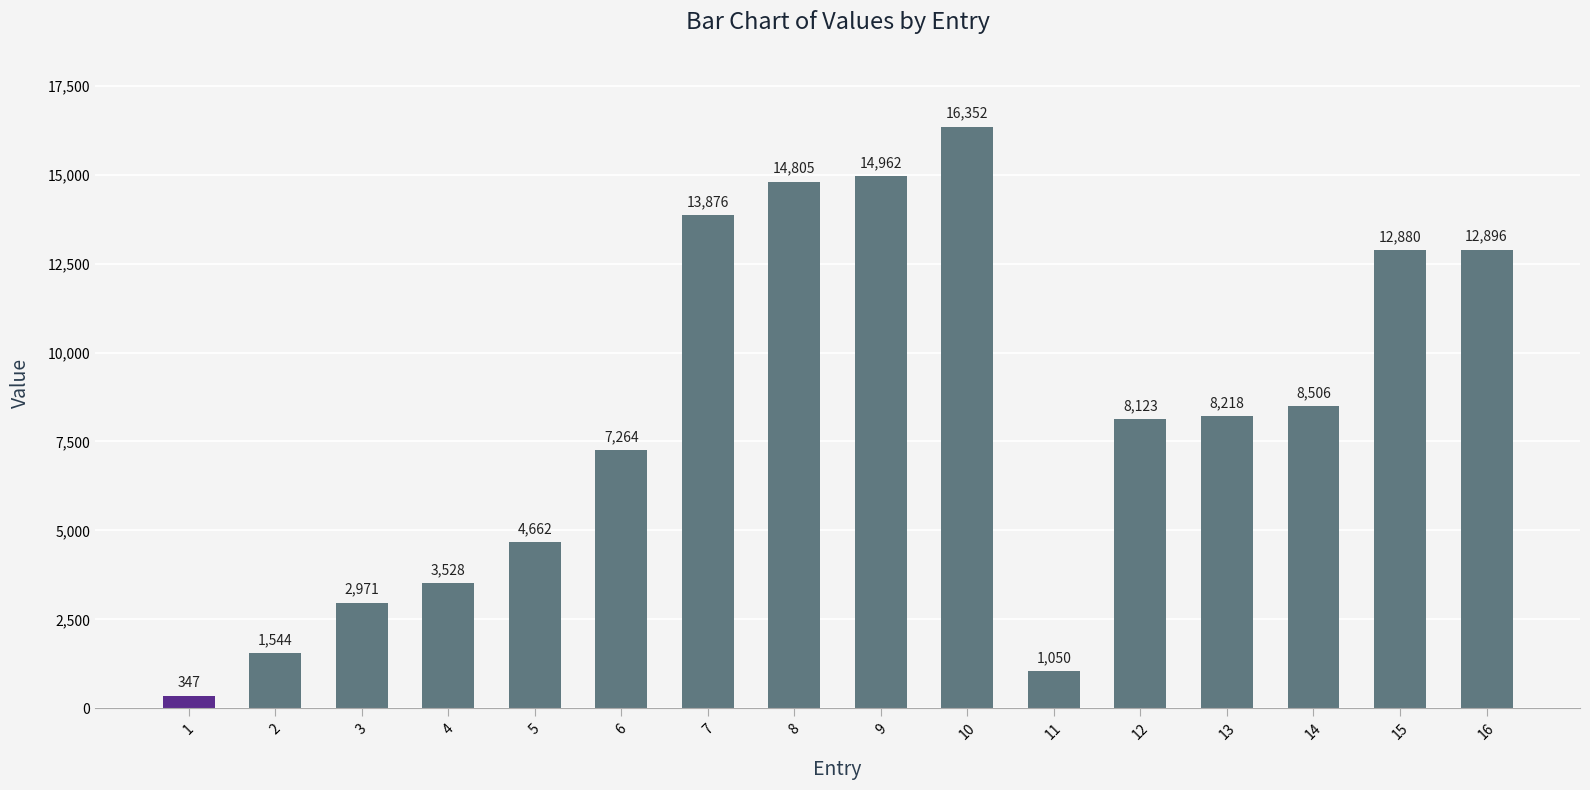

What is the difference between the values at 5 and 6?

2602